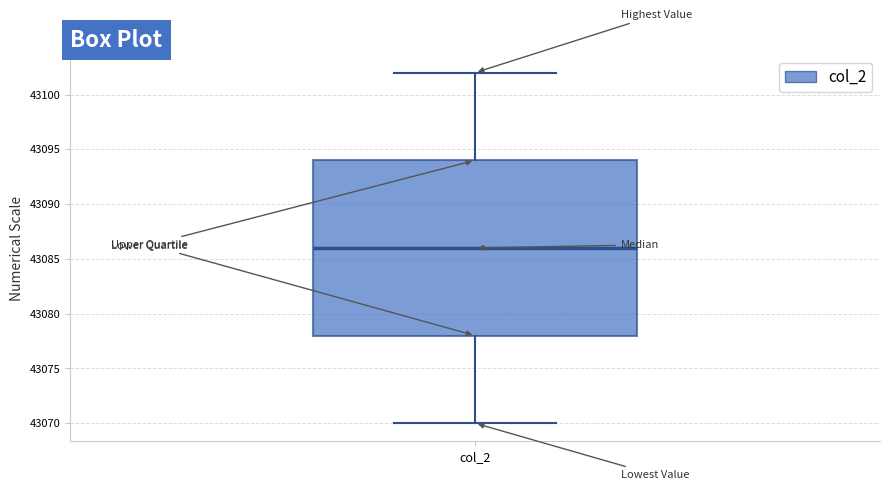

Read this box plot against the y-axis: the position of the median line, the range covered by the box, and the ends of both whiskers. The values are not printed on the chart, so give them approximately, as read against the axis.

median 43086, box 43078 to 43094, whiskers 43070 to 43102